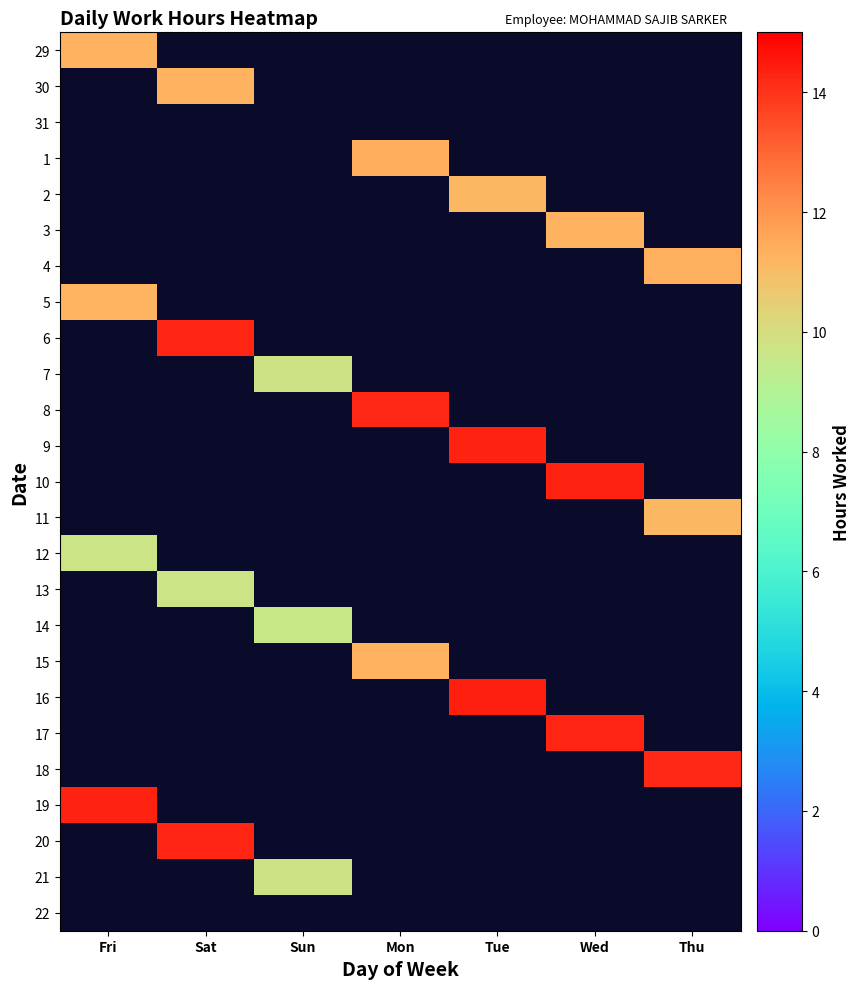

Rank the series by their maximum value, from lowest to highest.

29, 30, 31, 1, 2, 3, 4, 5, 6, 7, 8, 9, 10, 11, 12, 13, 14, 15, 16, 17, 18, 19, 20, 21, 22